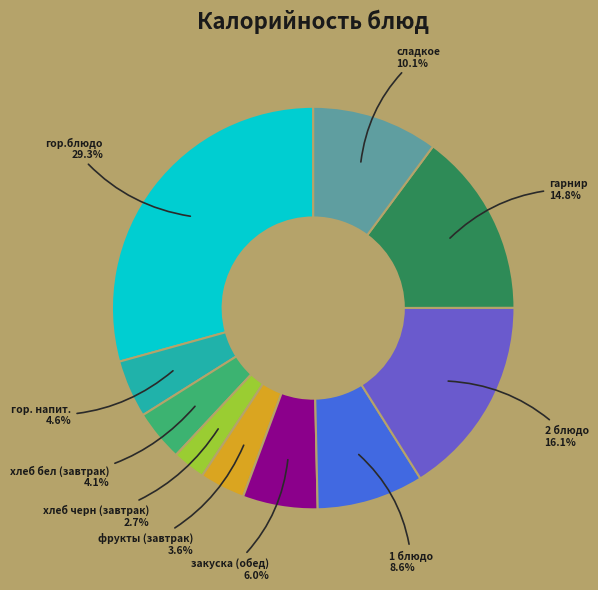

Is there any slice that represents more than half of the pie?

No